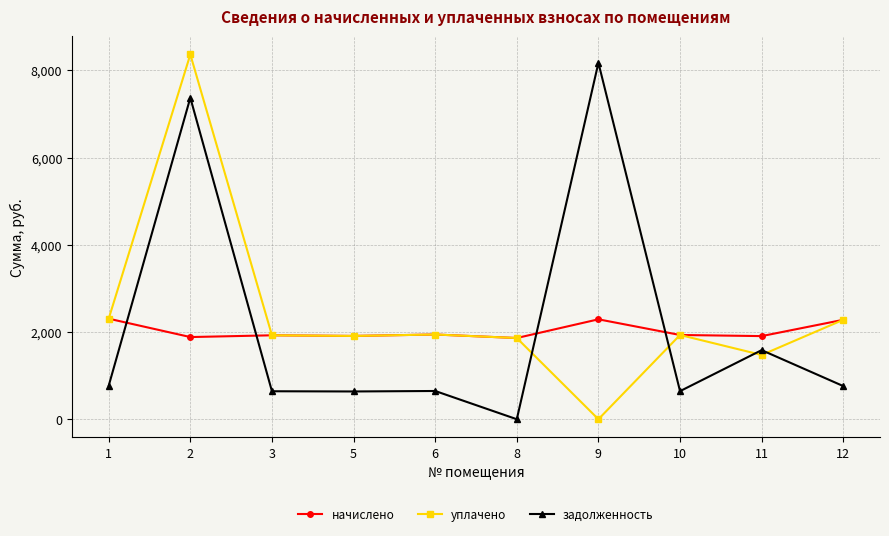

True or false: начислено has more than 1 interior local peaks.

True